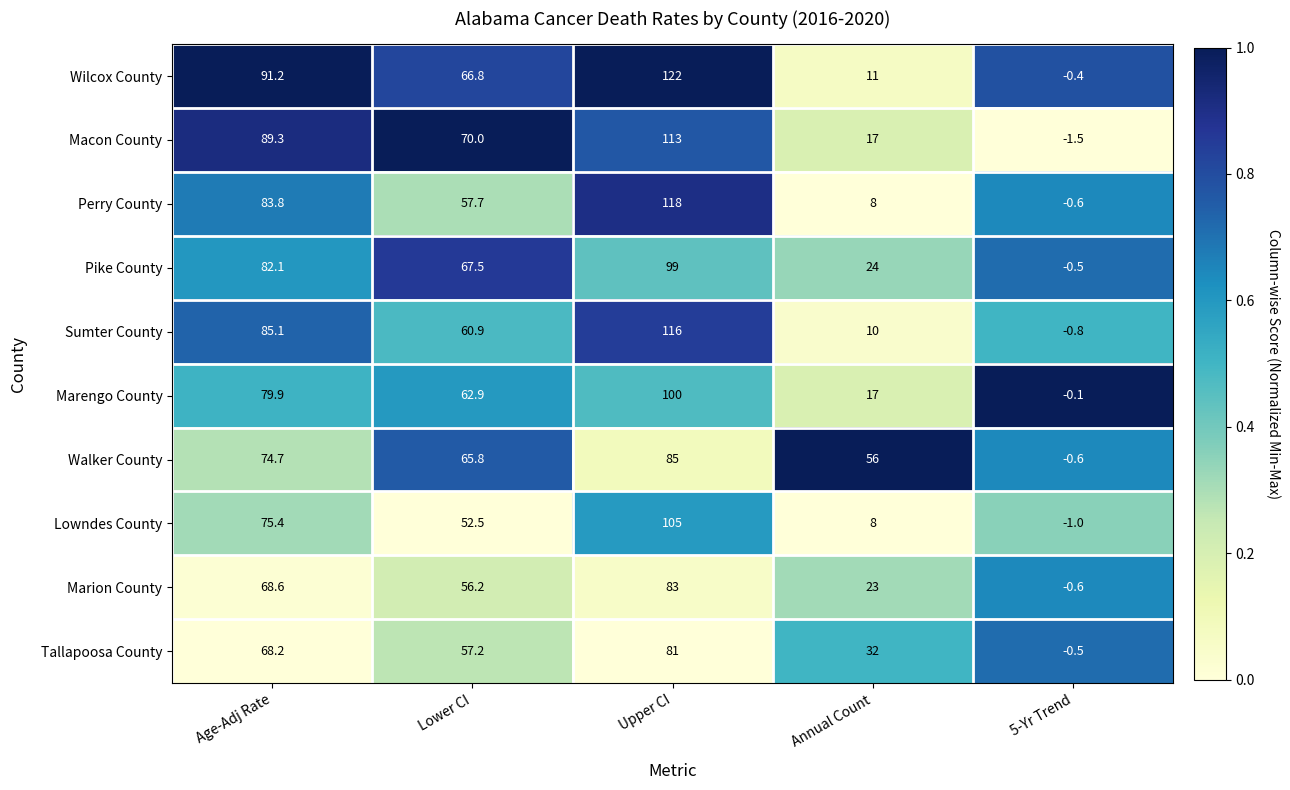

What is the difference between the second highest and second lowest values in the Macon County series?

72.3